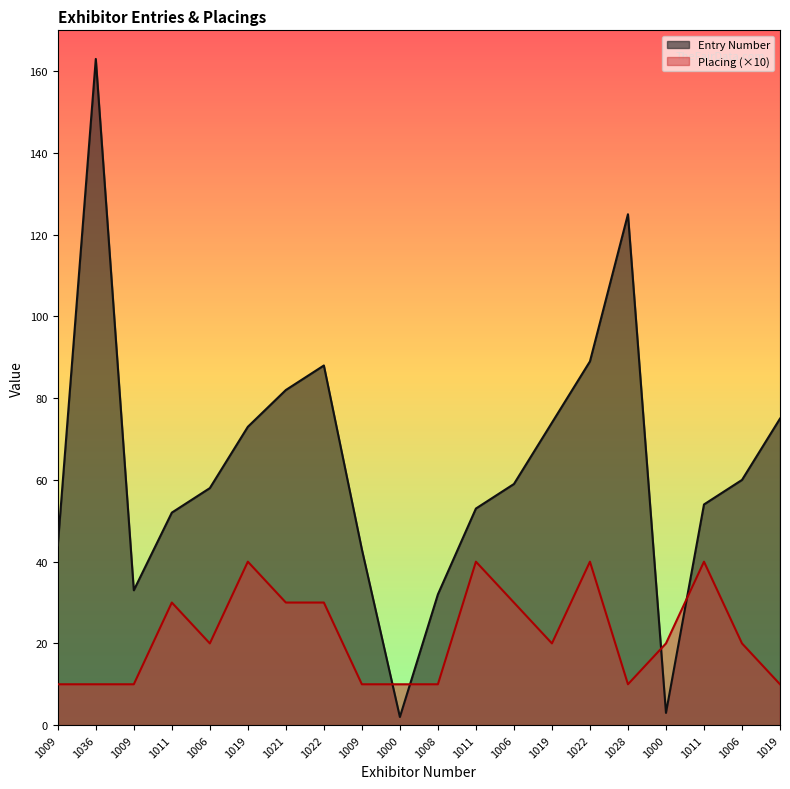

Rank the categories by Placing value from highest to lowest.

1019, 1011, 1022, 1011, 1011, 1021, 1022, 1006, 1006, 1019, 1000, 1006, 1009, 1036, 1009, 1009, 1000, 1008, 1028, 1019